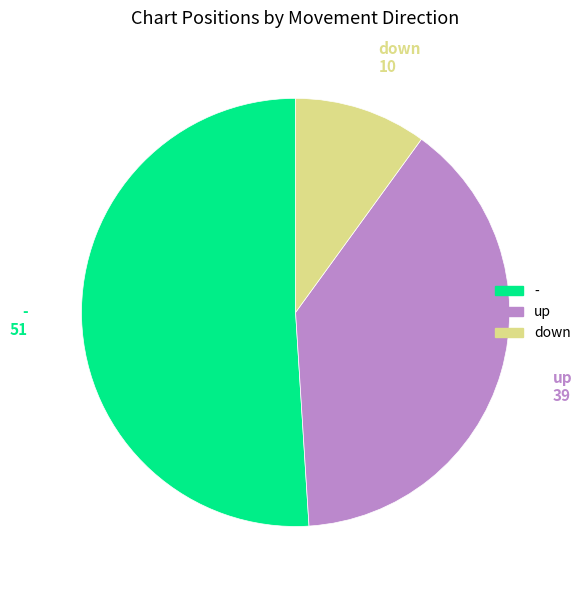

Does any single category account for the majority?

Yes